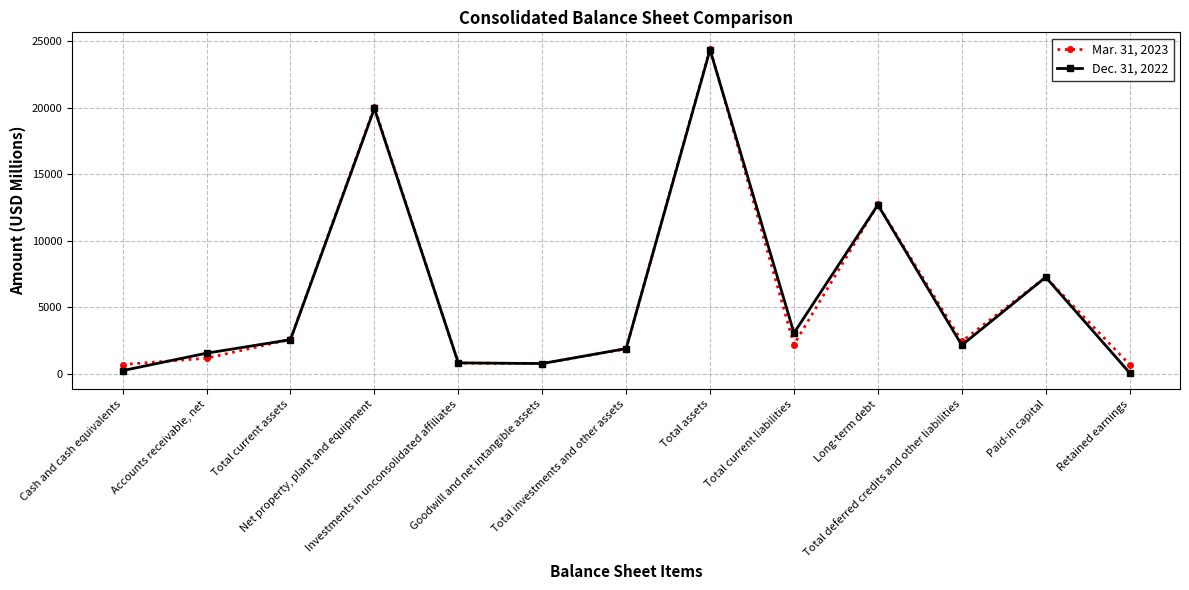

What is the greatest value displayed?

24464